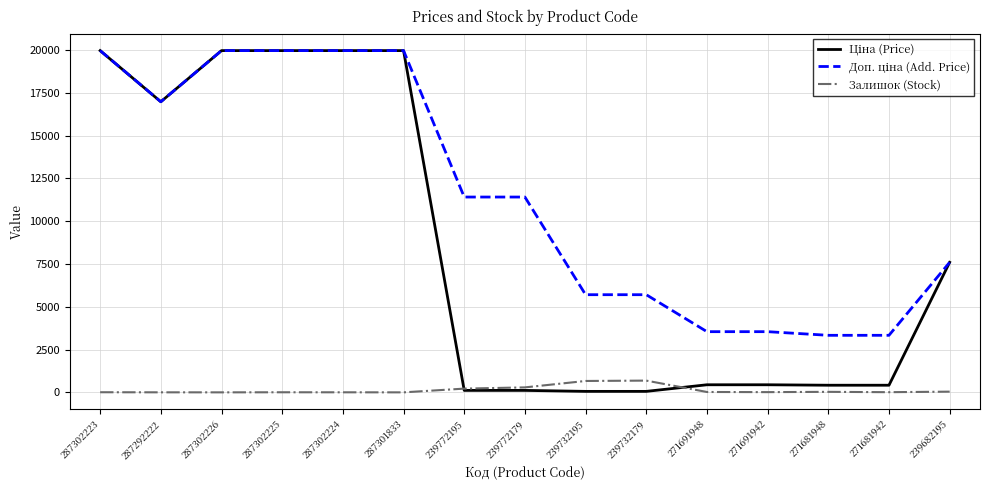

What is the maximum value shown in the chart?

19964.2